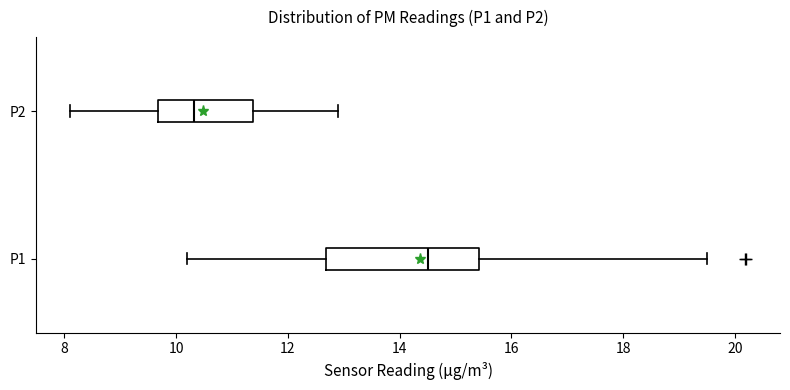

Which box's median line is the furthest to the right?

P1